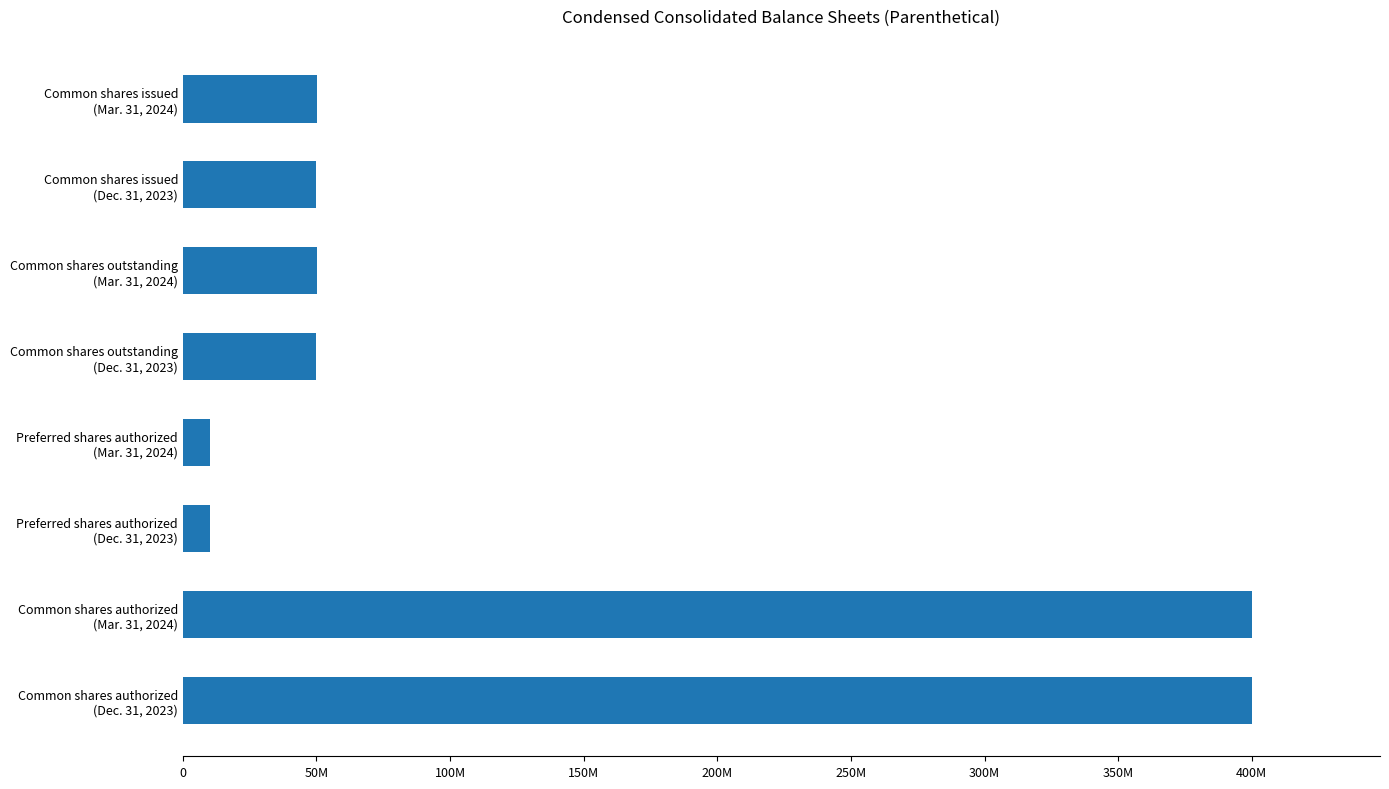

Does the chart contain any negative values?

No